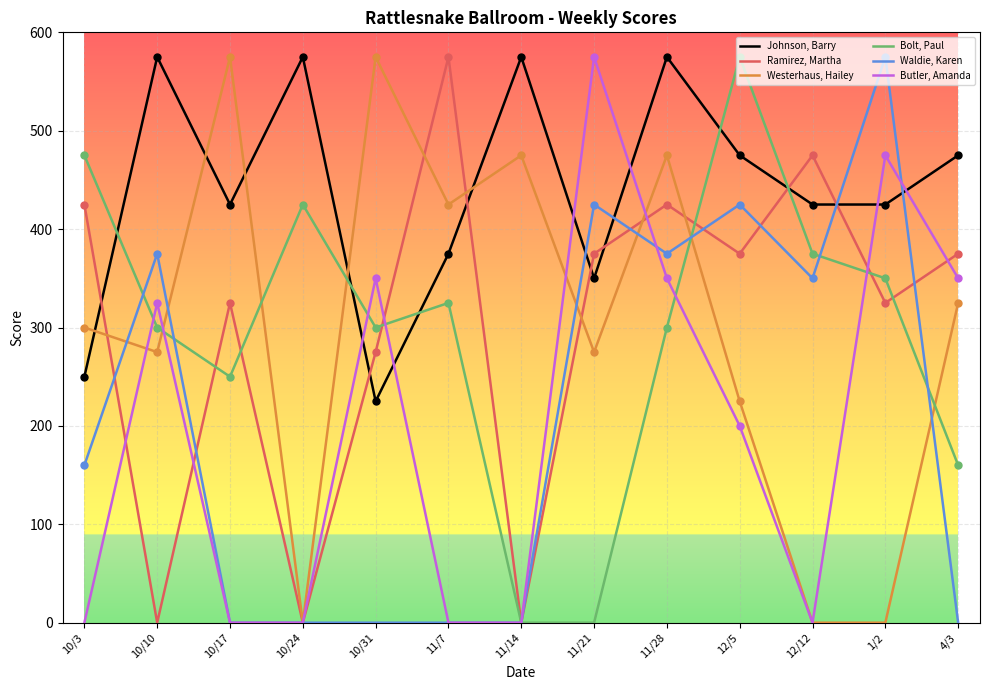

Which series has the largest total across all categories?

Johnson, Barry